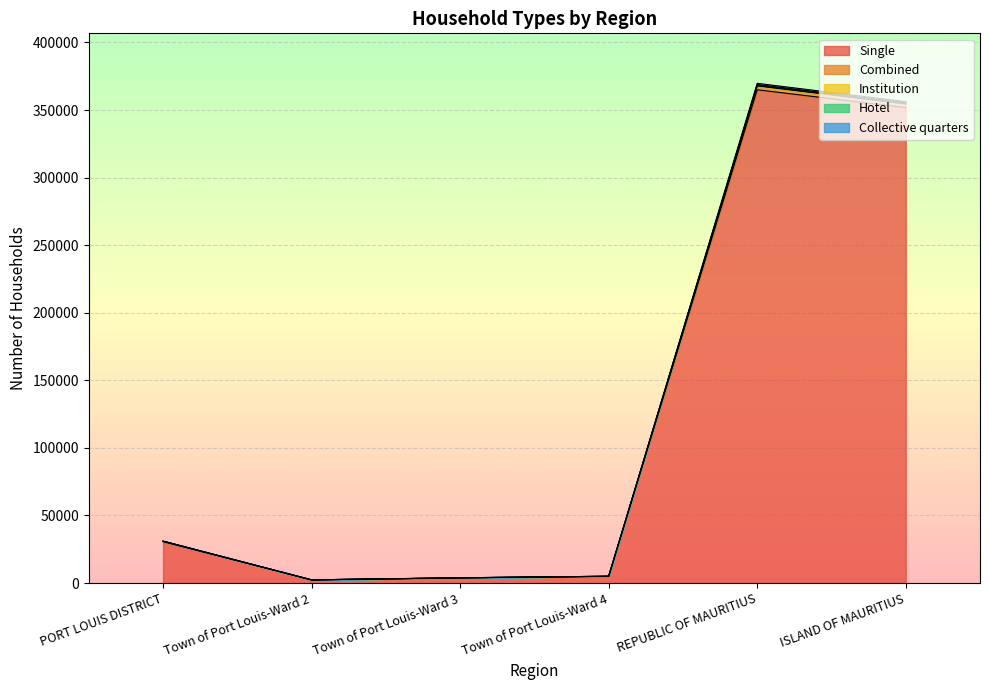

What is the minimum value for Collective quarters?

2355